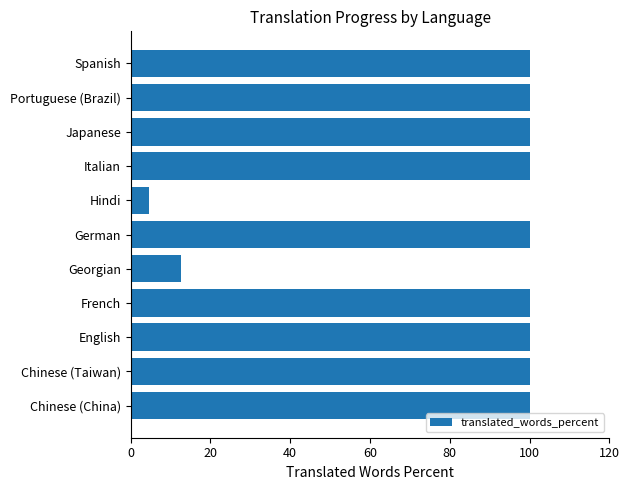

Does the chart contain stacked bars?

No